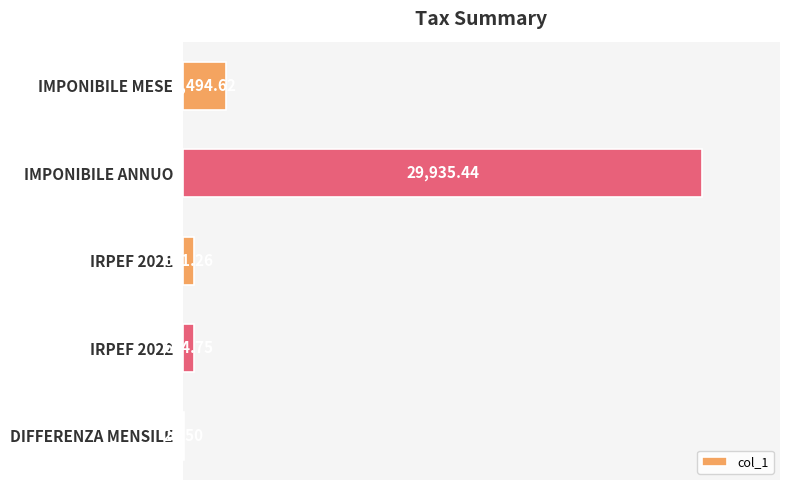

Which has a higher value, IMPONIBILE MESE or IRPEF 2022?

IMPONIBILE MESE